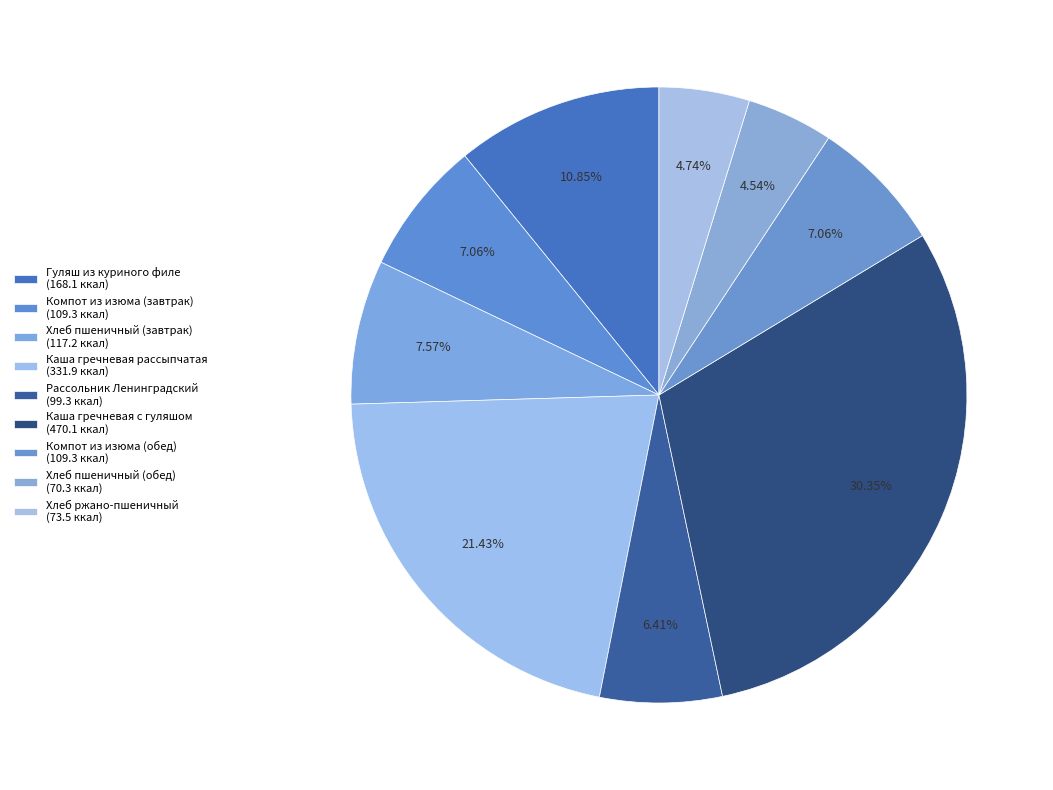

Count the number of slices in the pie.

9